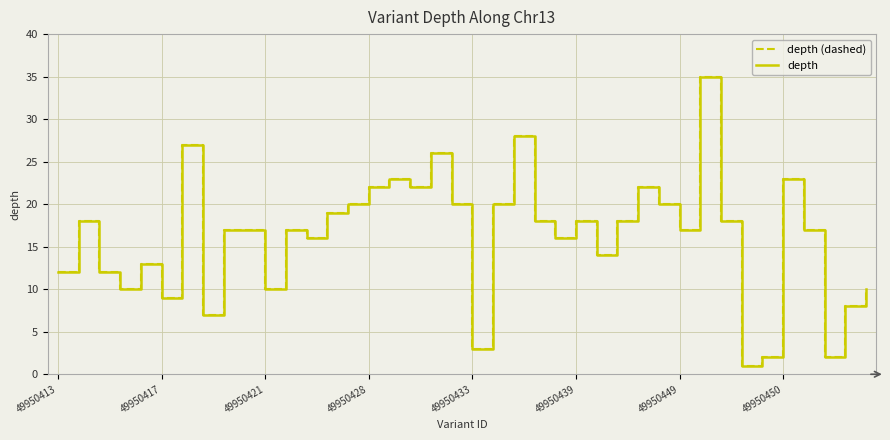

True or false: depth (dashed) and depth intersect in this chart.

False